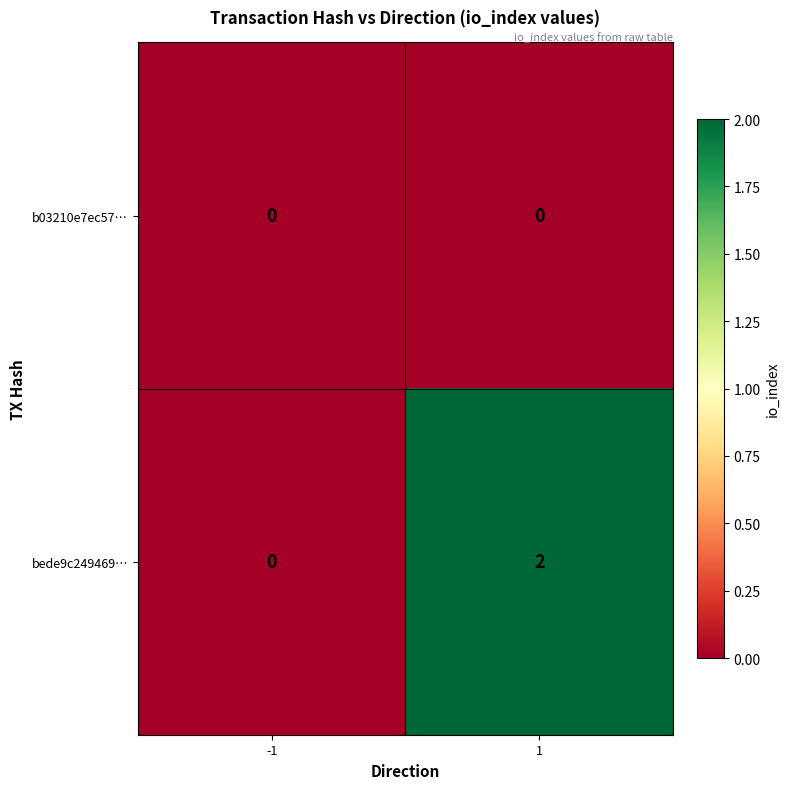

What is the total value across all series at 1?

2